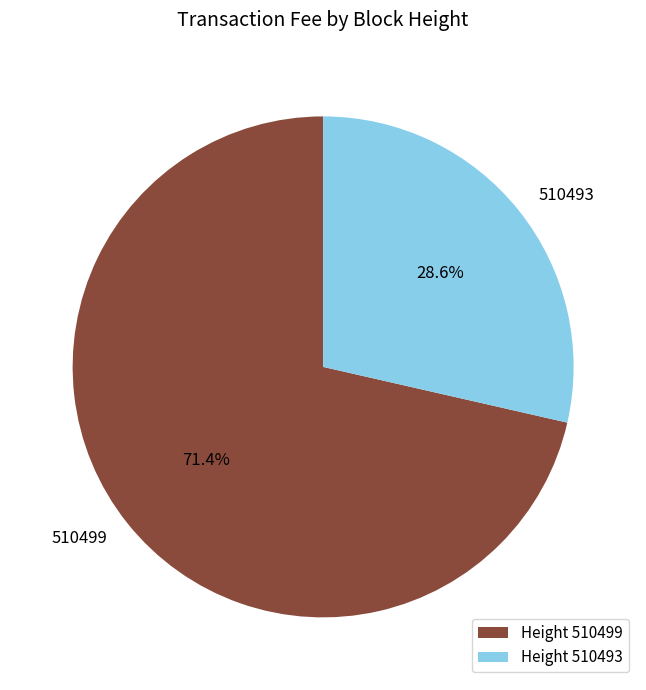

To the nearest percent, what is the average slice percentage?

50%